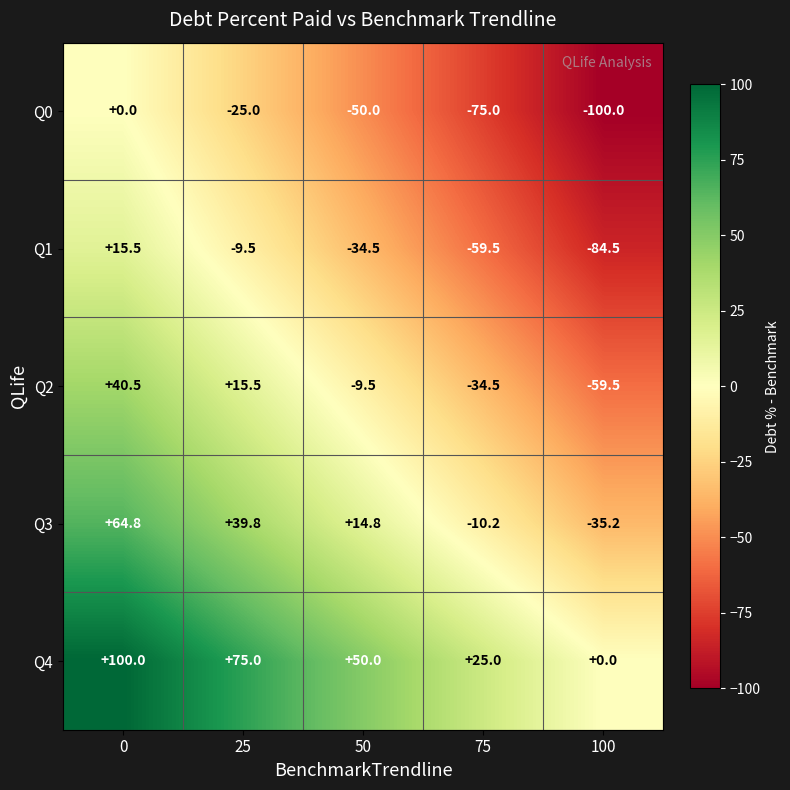

Which label corresponds to the smallest value in the chart?

100